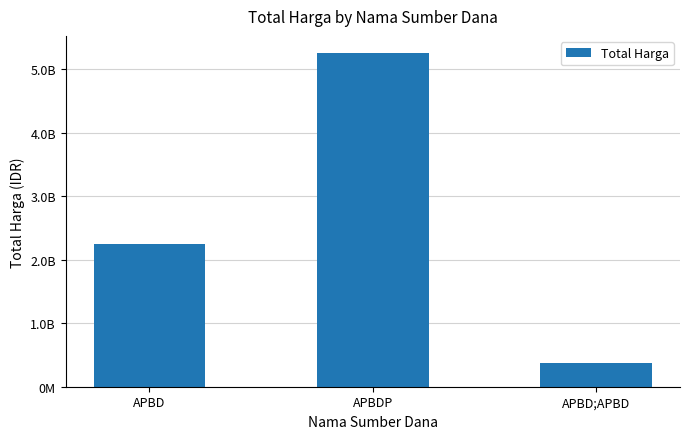

What is the value of the 3rd bar from the left?

373404000